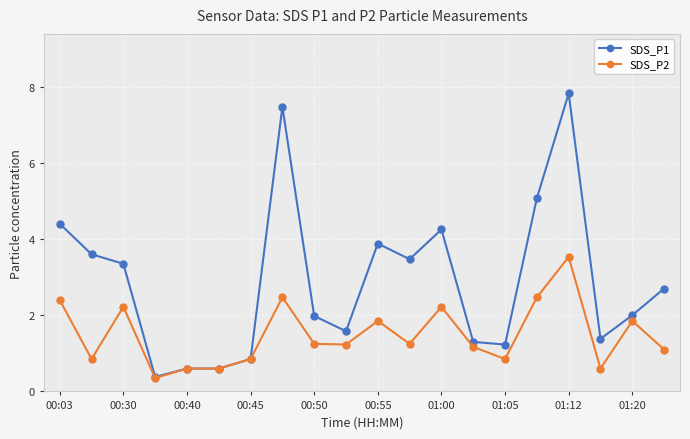

Which series has the widest spread of values?

SDS_P1